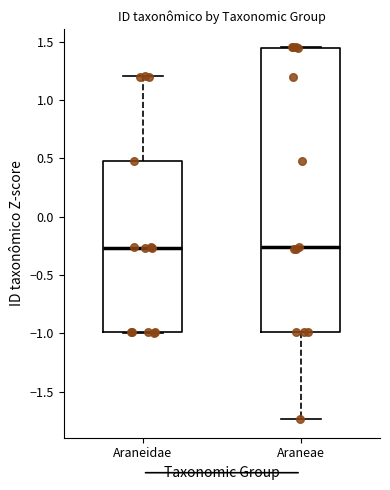

Reading left to right, read every box against the y-axis: the position of its median line, the range the box covers, and the ends of its whiskers. The values are not printed on the chart, so give them approximately, as read against the axis.

Araneidae: median -0.25, box -1.00 to 0.50, whiskers -1.00 to 1.20
Araneae: median -0.25, box -1.00 to 1.45, whiskers -1.75 to 1.45